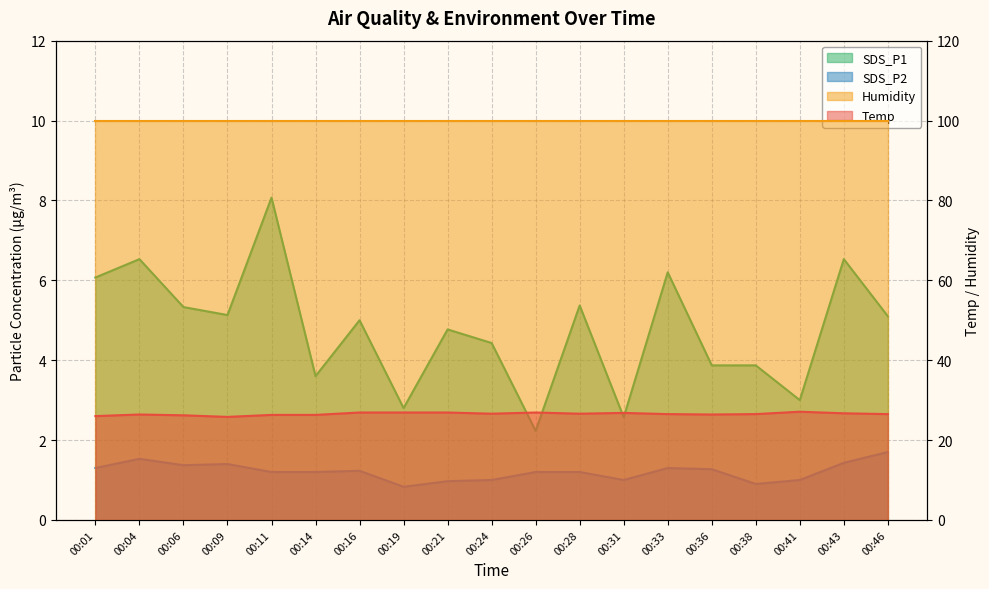

The SDS_P2 series shows 1.2 at 00:11. True or false?

True